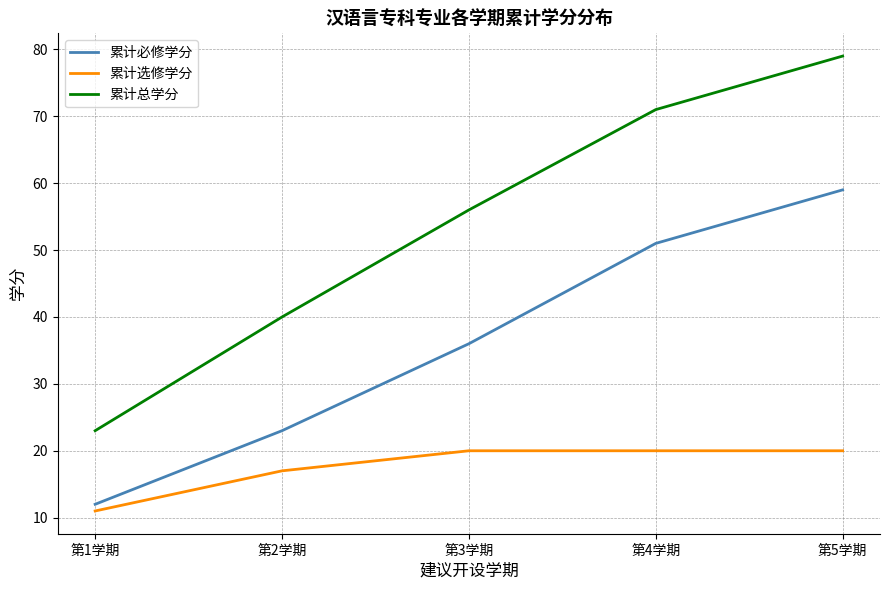

What position from the right is 第3学期?

3